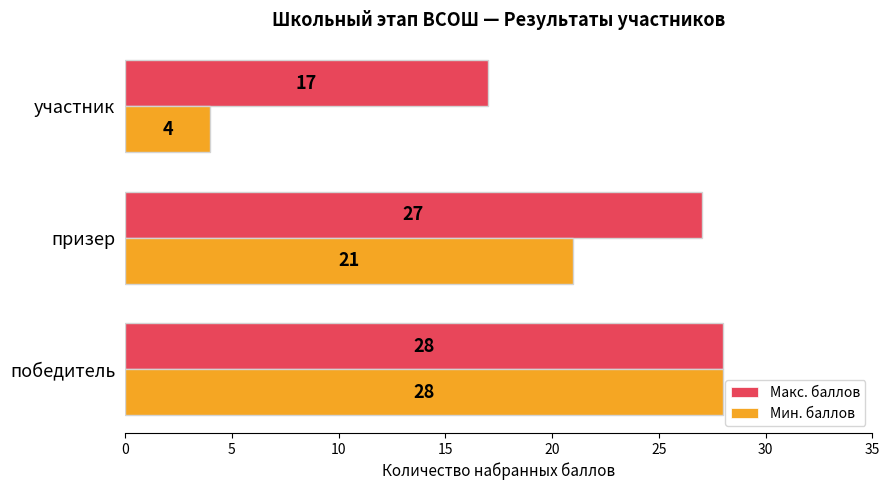

How many Мин. баллов values are between 4 and 28?

3